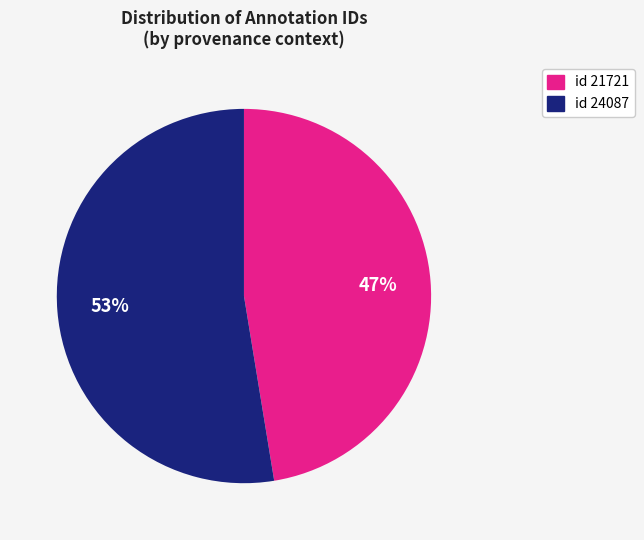

Is there a majority slice in this chart?

Yes